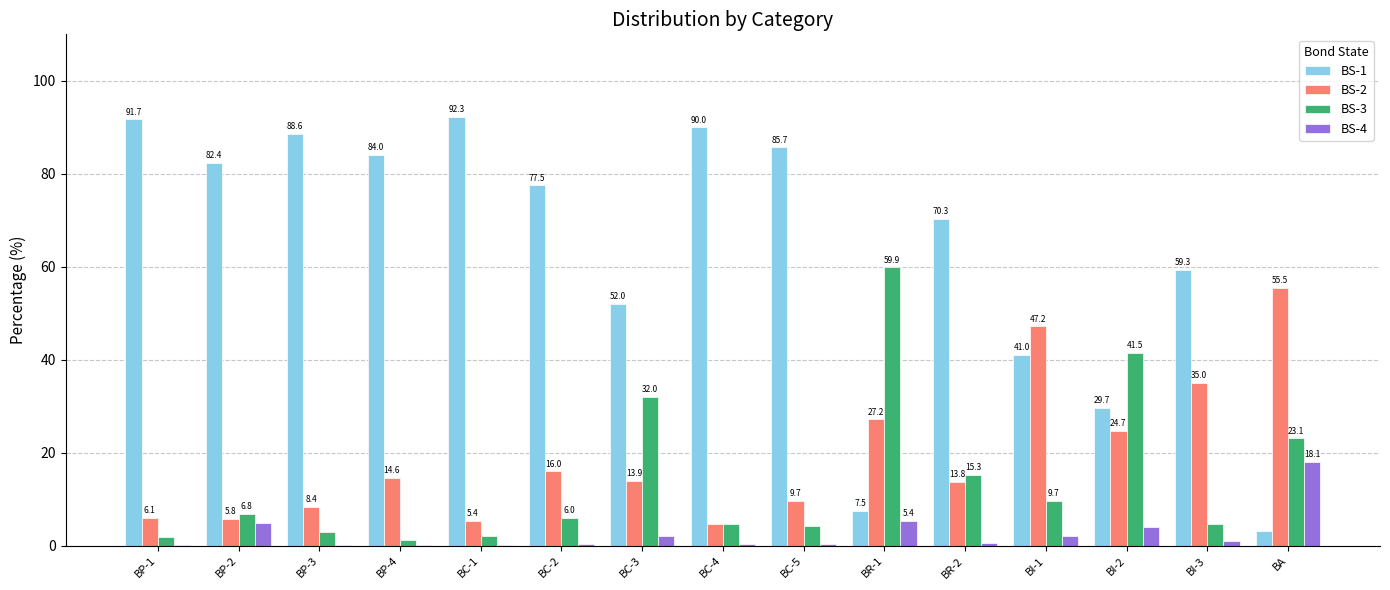

Reading left to right, what are all the values shown in this chart?

BS-1: 91.7	82.4	88.6	84.0	92.3	77.5	52.0	90.0	85.7	7.5	70.3	41.0	29.7	59.3	3.3
BS-2: 6.1	5.8	8.4	14.6	5.4	16.0	13.9	4.7	9.7	27.2	13.8	47.2	24.7	35.0	55.5
BS-3: 2.0	6.8	2.9	1.3	2.1	6.0	32.0	4.8	4.3	59.9	15.3	9.7	41.5	4.6	23.1
BS-4: 0.2	5.0	0.2	0.1	0.1	0.5	2.1	0.5	0.4	5.4	0.6	2.1	4.1	1.1	18.1